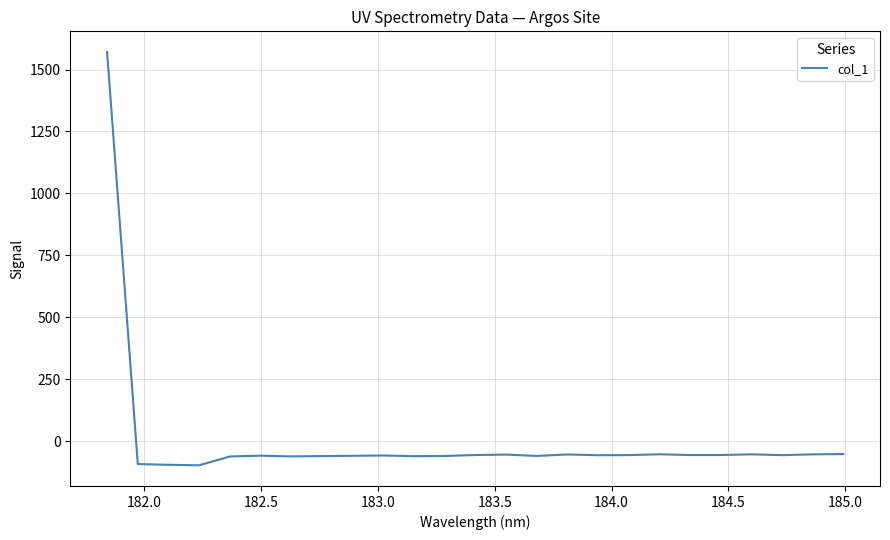

What is the smallest value displayed?

-97.3